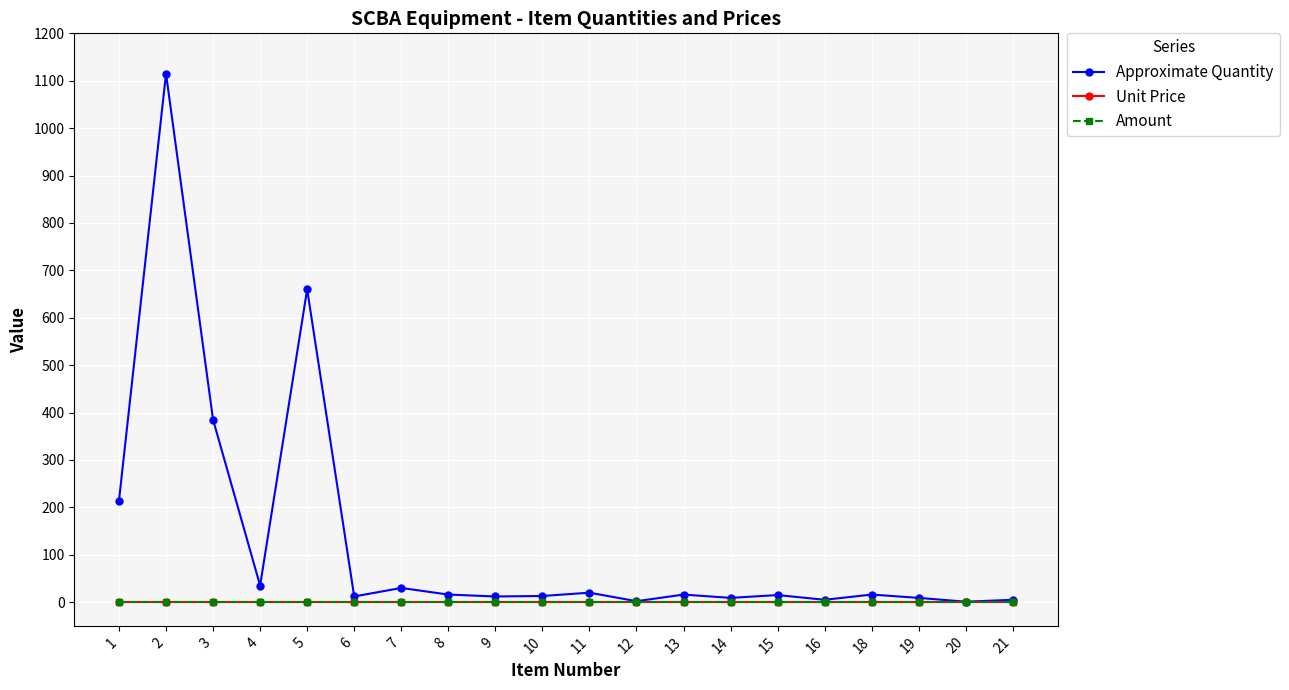

Which series has the largest total across all categories?

Approximate Quantity